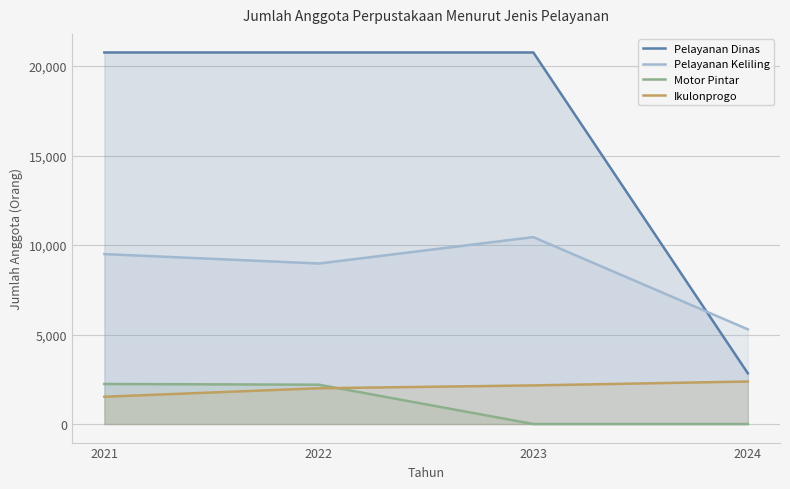

Count the number of data series in this chart.

4